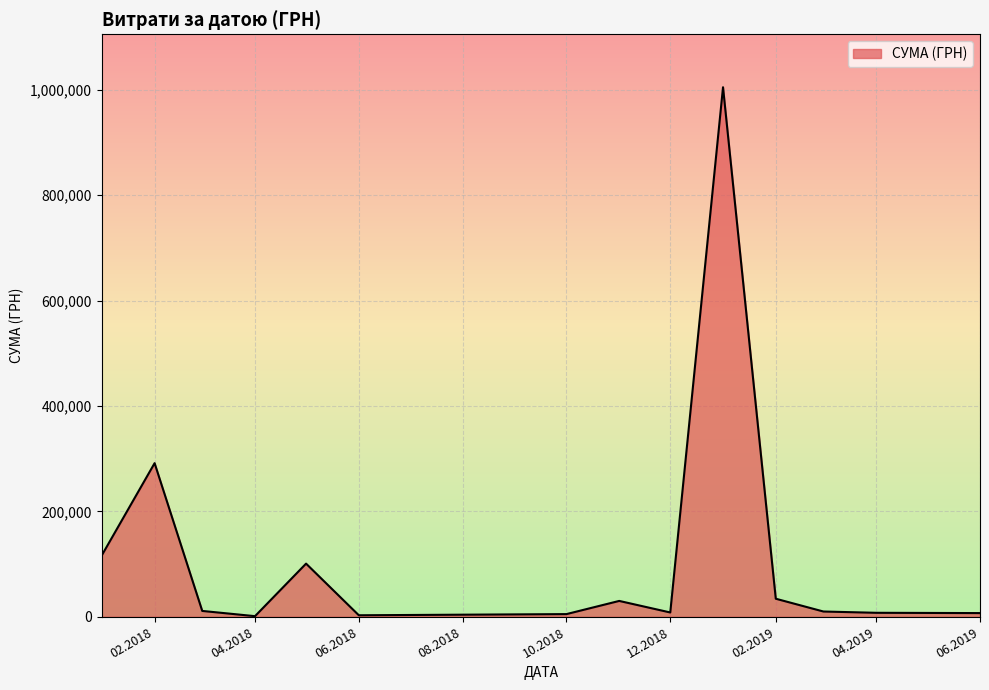

True or false: the data has more than 2 interior local peaks.

True